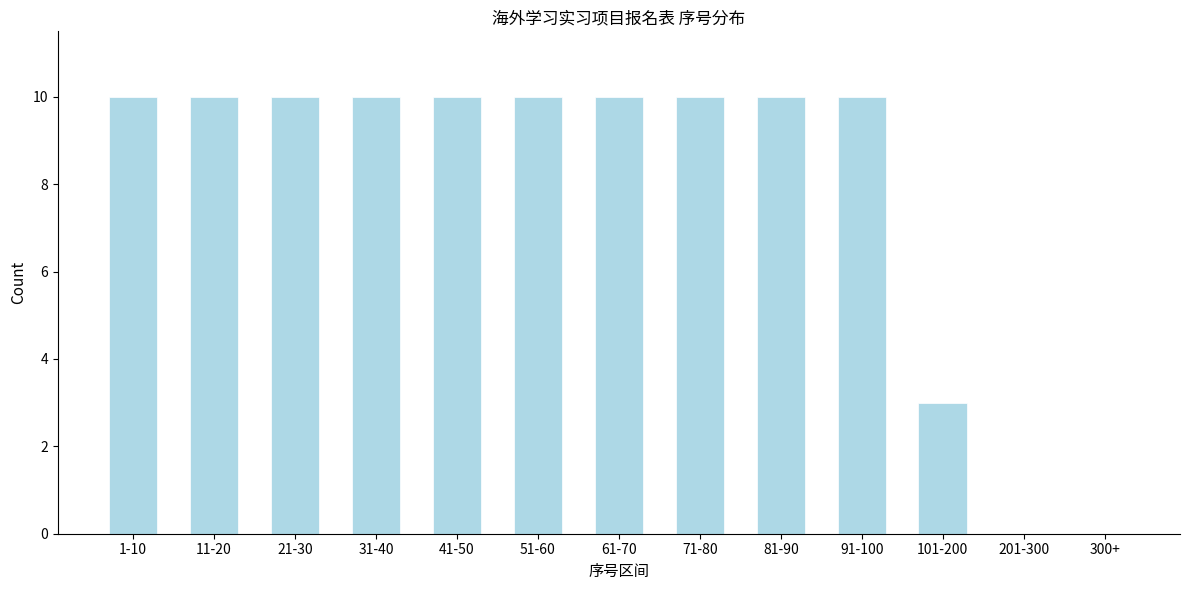

Reading left to right, list all the values displayed in this chart.

1-10=10	11-20=10	21-30=10	31-40=10	41-50=10	51-60=10	61-70=10	71-80=10	81-90=10	91-100=10	101-200=3	201-300=0	300+=0